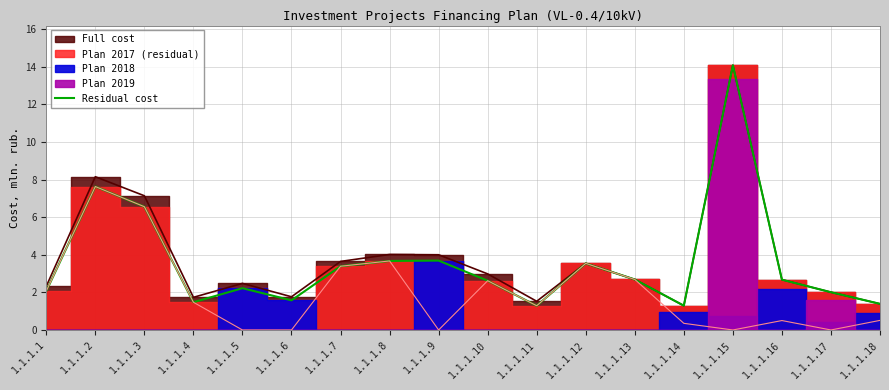

At which category does the chart reach its peak across all series?

1.1.1.15